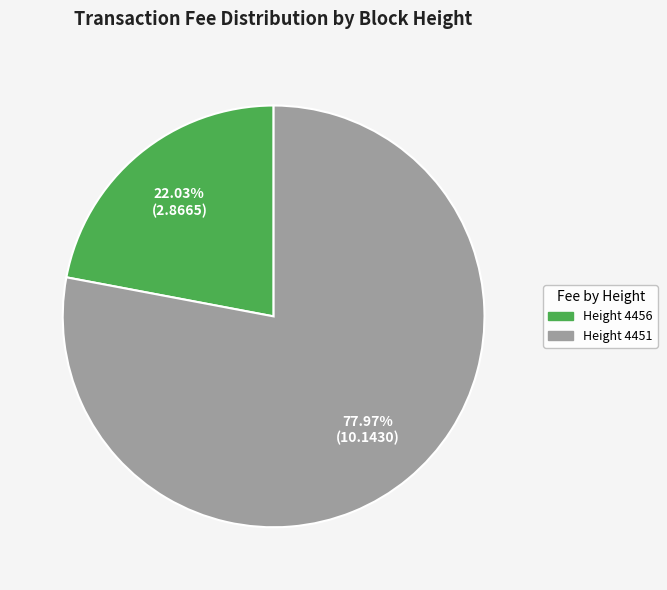

Rank the categories by value from lowest to highest.

Height 4456, Height 4451